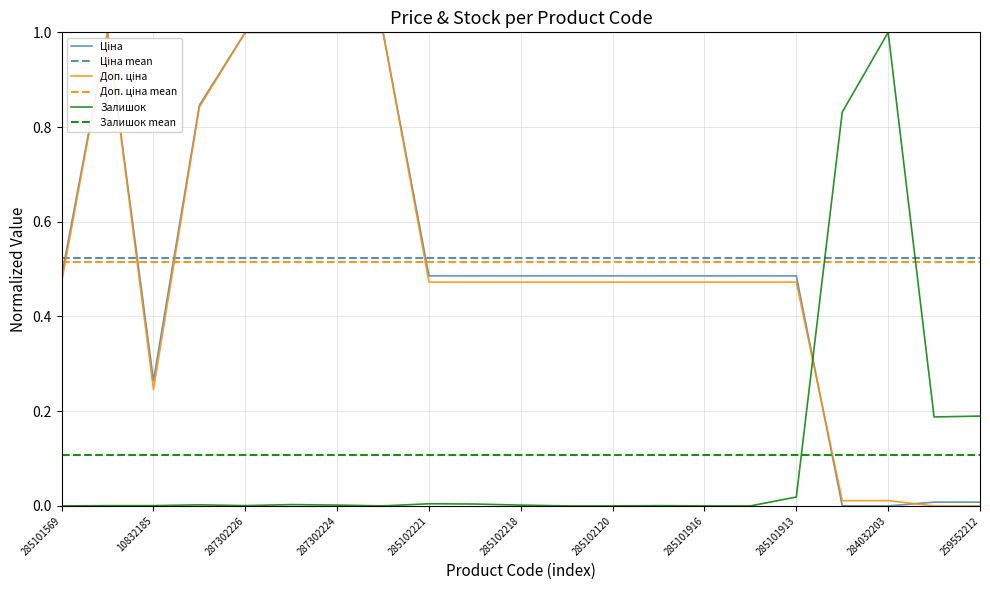

Where do Ціна and Залишок first cross each other?

285101913 and 284032204